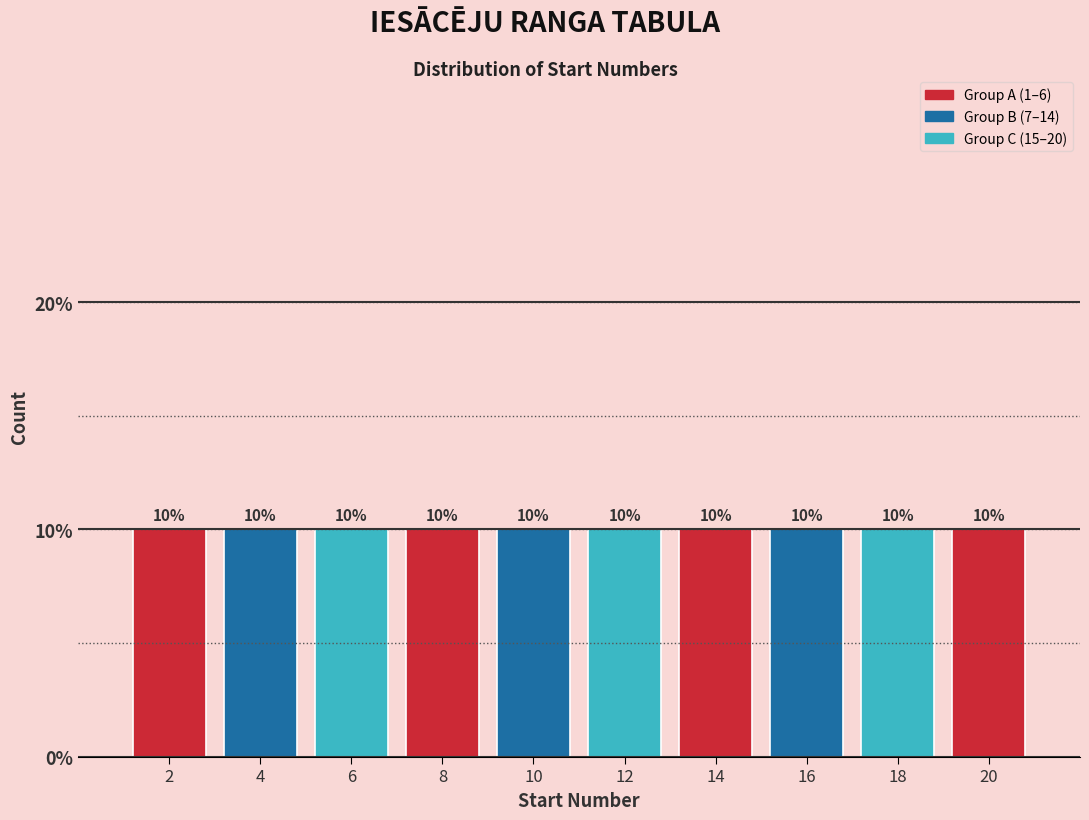

What is the height of the bar covering 13 to 15 on the x-axis?

10